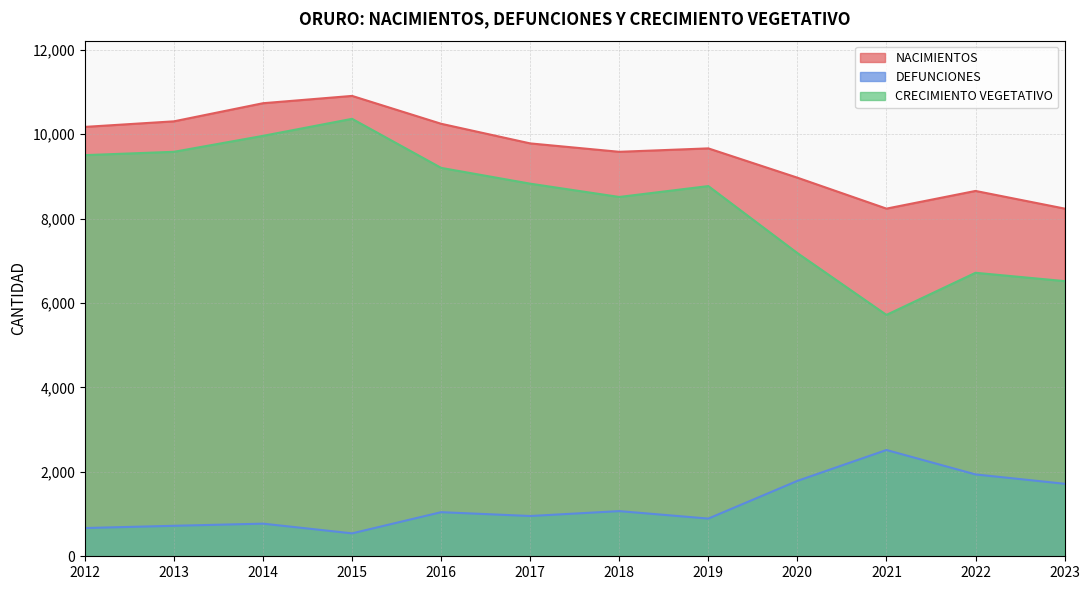

Reading left to right, extract all data points from this chart.

NACIMIENTOS: 2012=10172	2013=10304	2014=10733	2015=10906	2016=10246	2017=9781	2018=9582	2019=9663	2020=8969	2021=8236	2022=8655	2023=8237
DEFUNCIONES: 2012=669	2013=722	2014=773	2015=543	2016=1045	2017=954	2018=1070	2019=893	2020=1786	2021=2518	2022=1939	2023=1718
CRECIMIENTO VEGETATIVO: 2012=9503	2013=9582	2014=9960	2015=10363	2016=9201	2017=8827	2018=8512	2019=8770	2020=7183	2021=5718	2022=6716	2023=6519